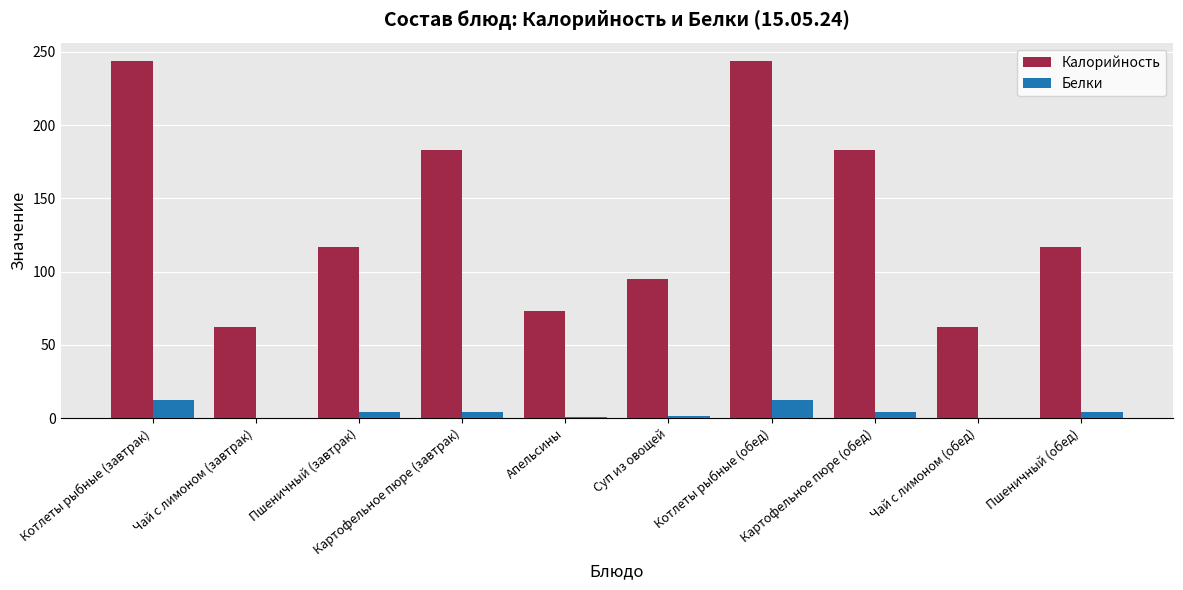

What is the maximum value shown in the chart?

244.0